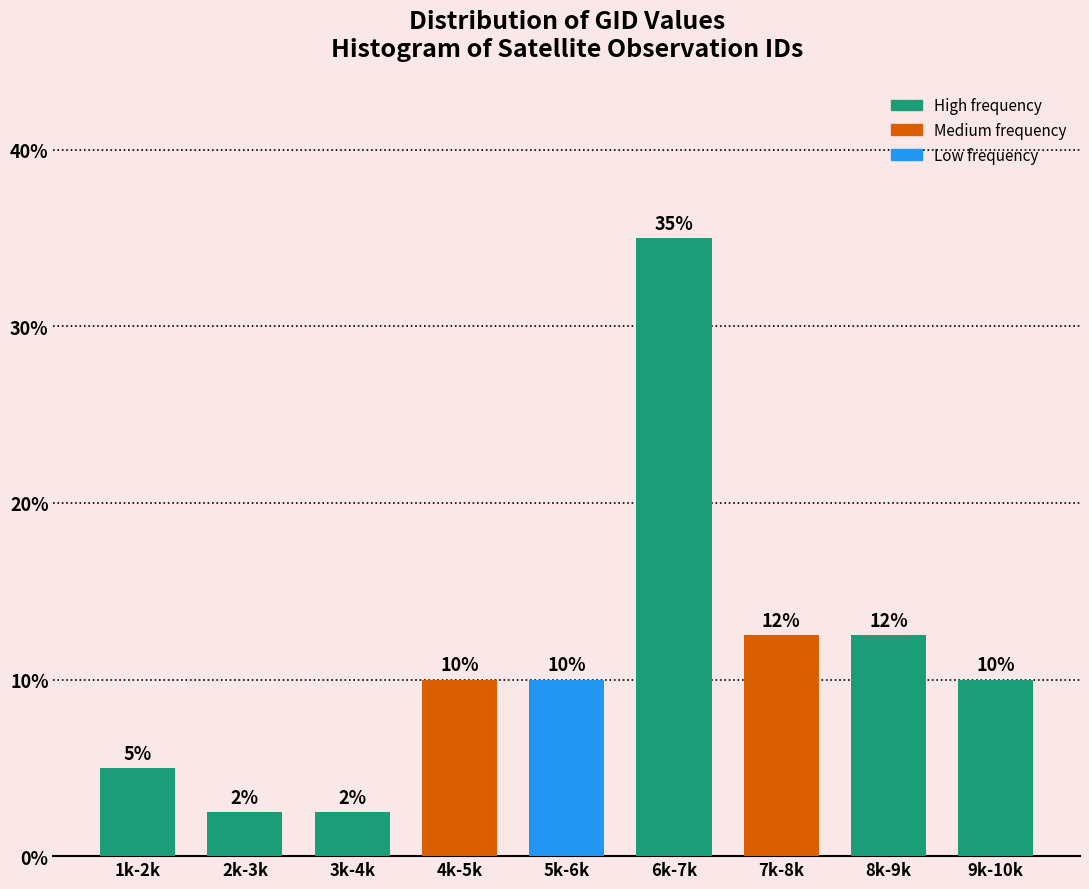

What is the approximate value at 3k-4k?

2.5